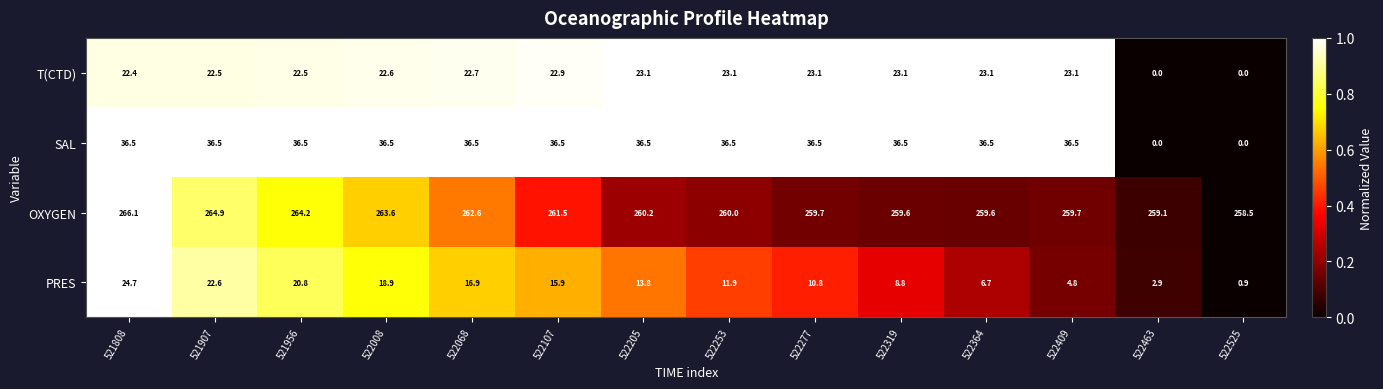

Which series changed the most between 521907 and 522525?

SAL